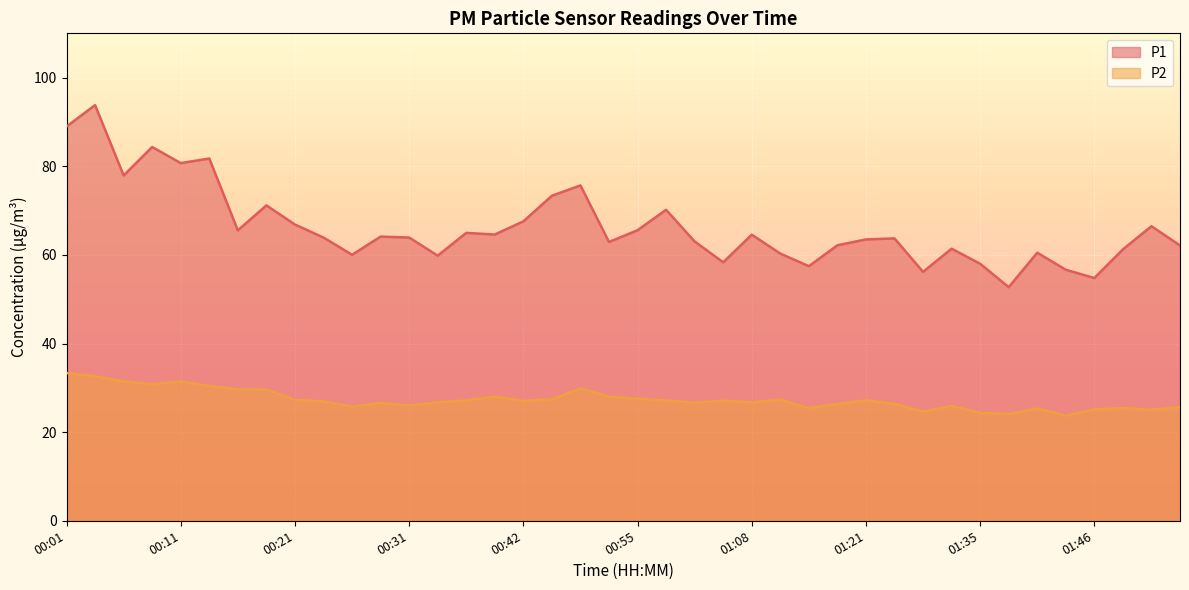

List the series in order of their overall mean, lowest first.

P2, P1